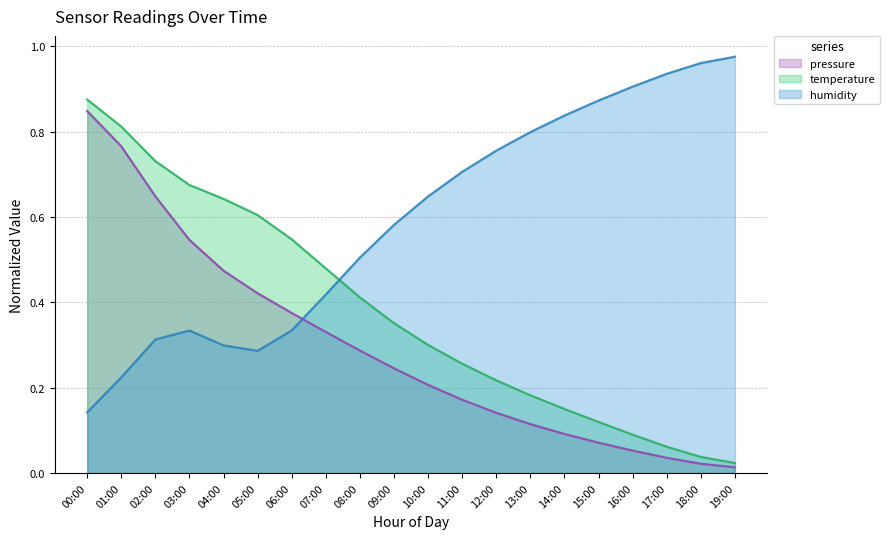

What is the label of the 2nd point from the left?

01:00